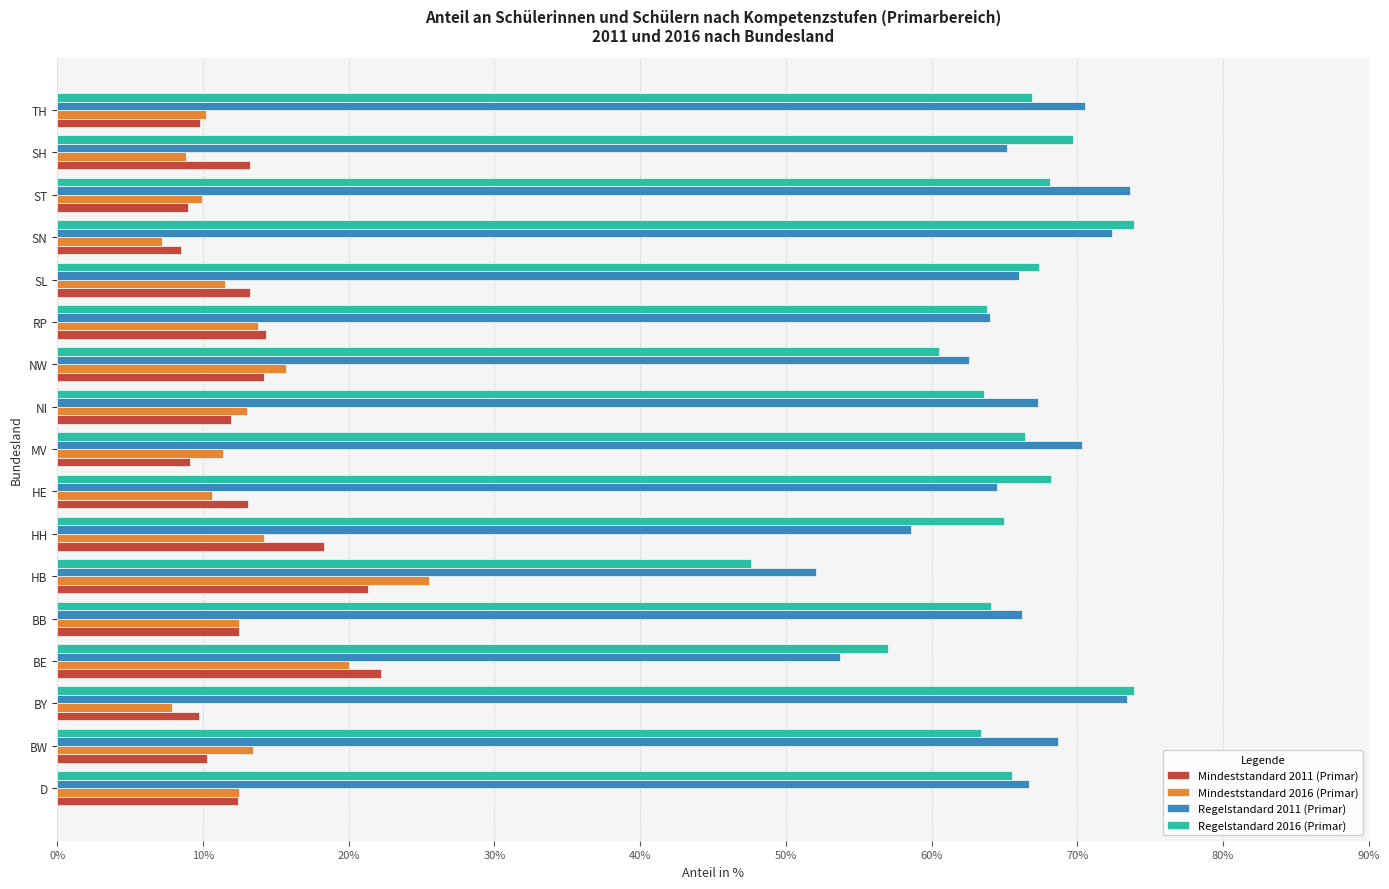

What is the difference between the Regelstandard 2016 (Primar) values at BY and ST?

5.8